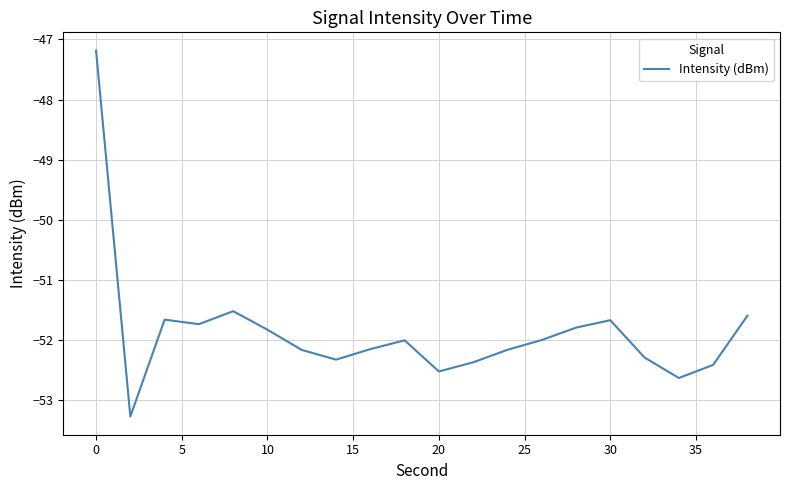

How many interior local valleys (lower than both neighbors) does the data have?

5